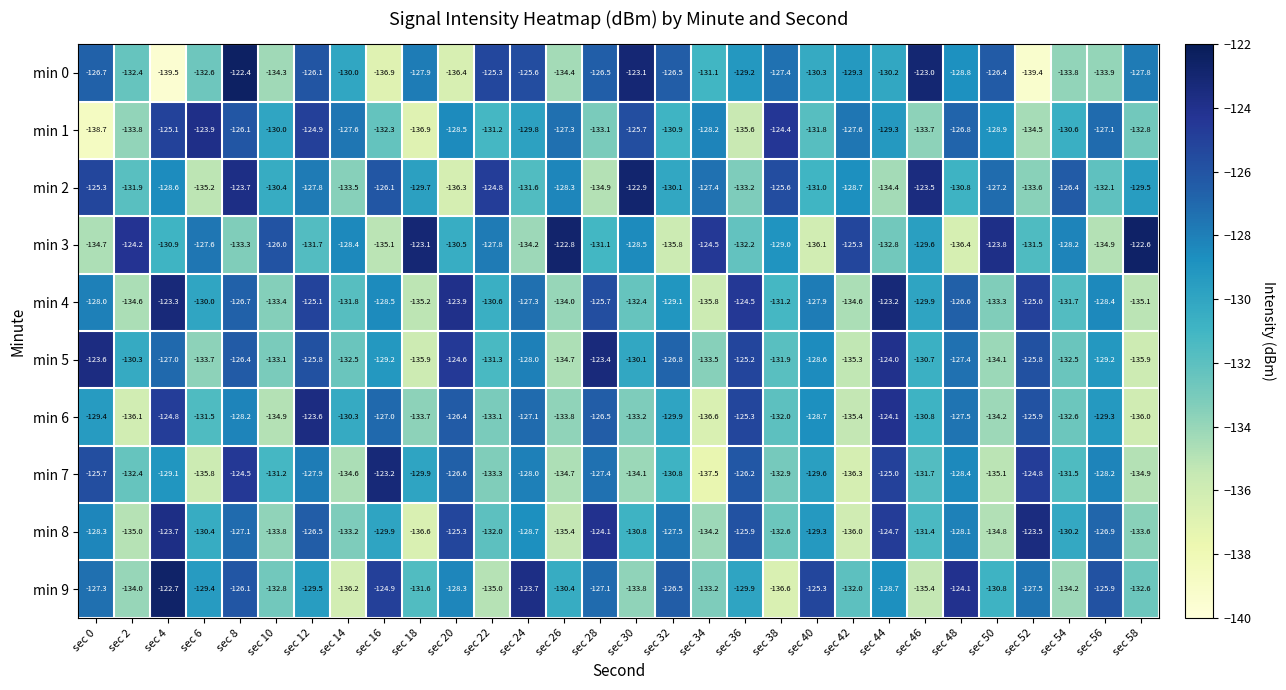

Where is min 6 nearest to the value -130?

sec 32